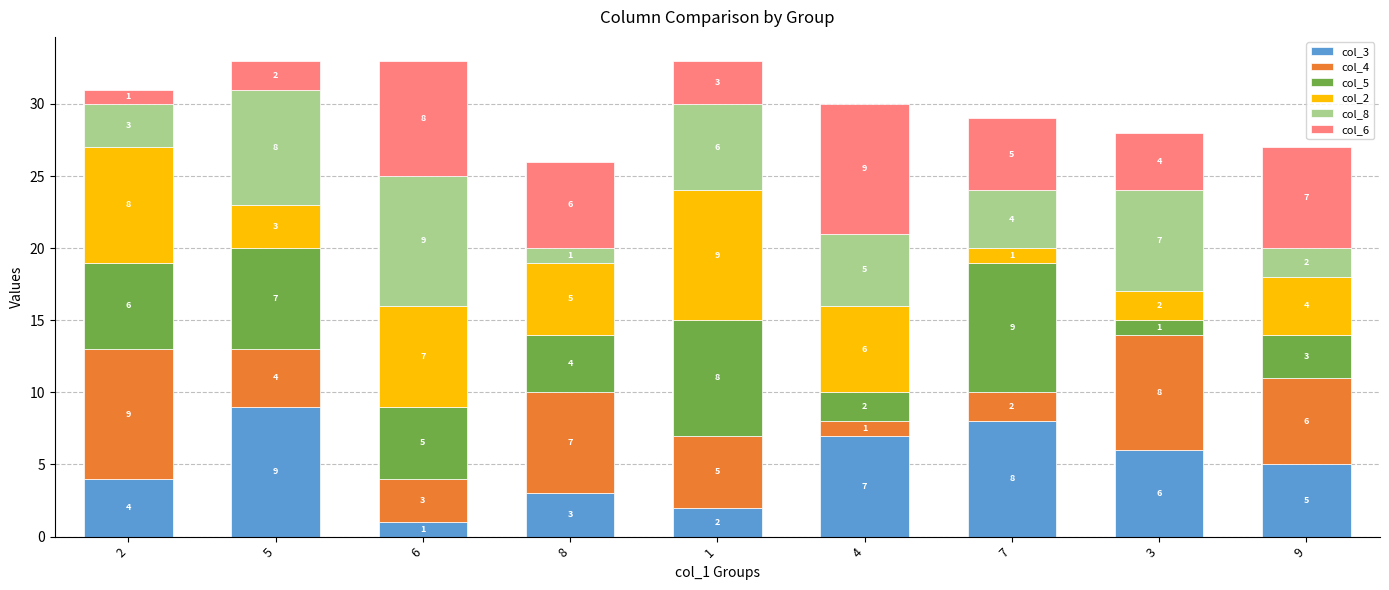

At which label does col_3 first exceed 5?

5